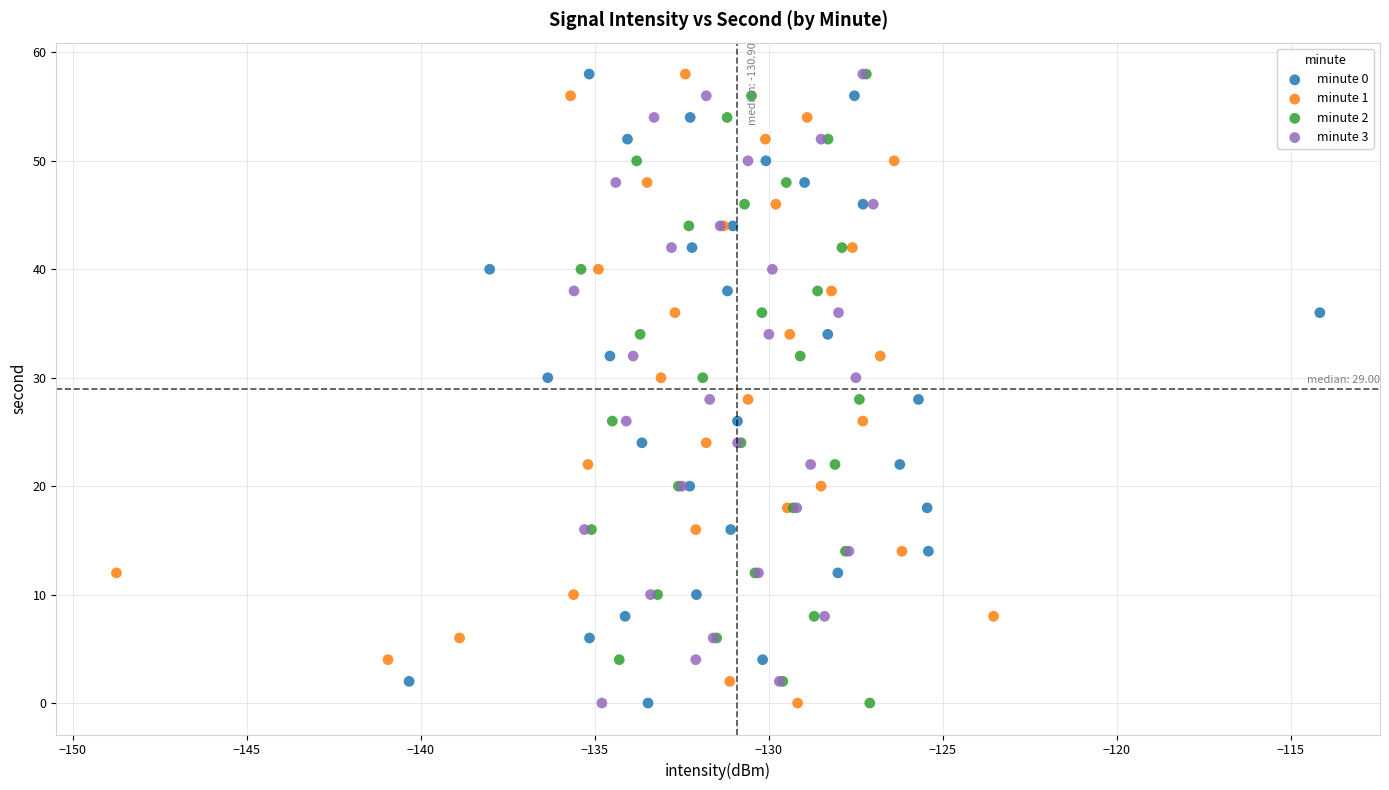

What are all the series names shown in the legend?

minute 0, minute 1, minute 2, minute 3